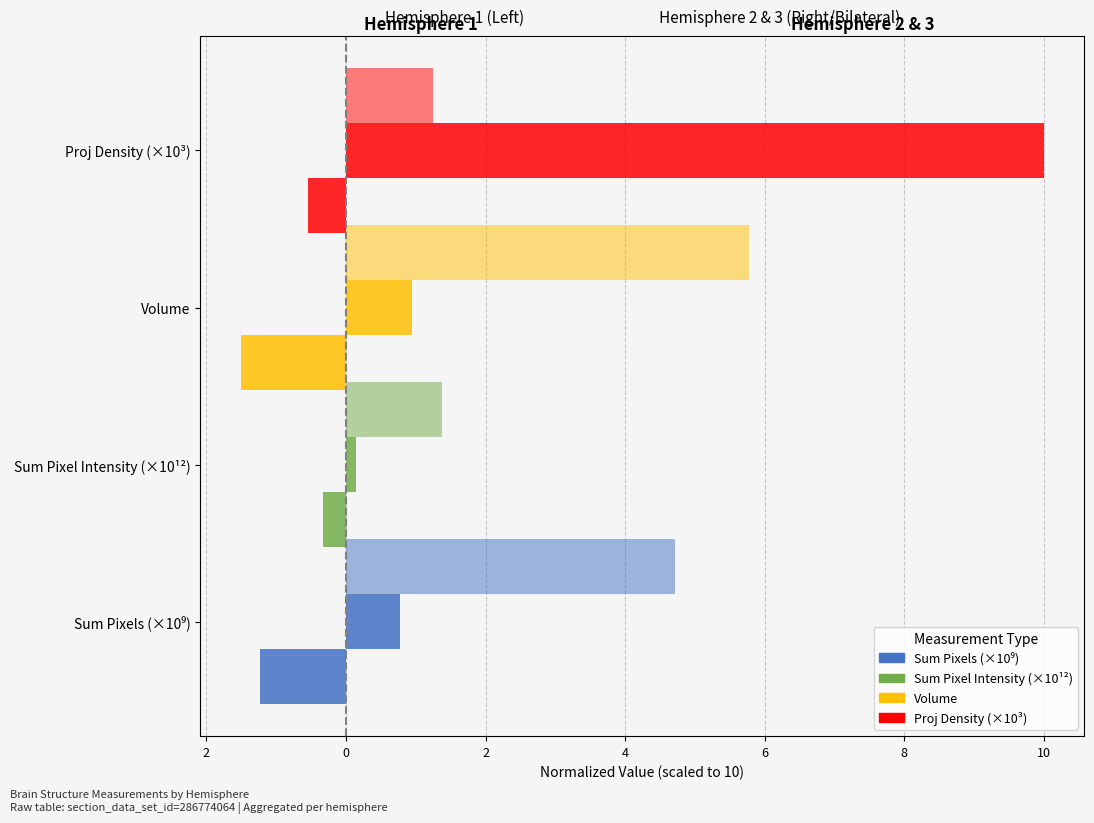

What is the greatest value displayed?

10.0